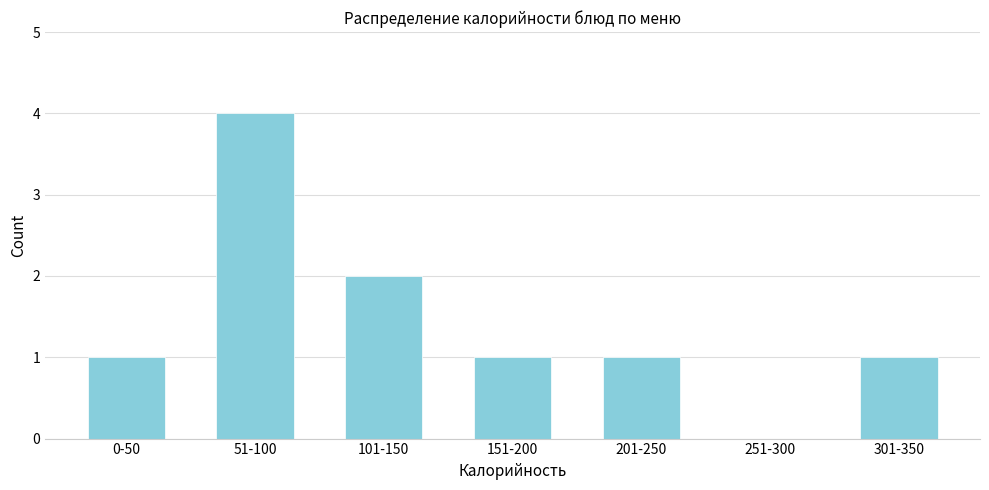

Reading left to right, transcribe all the data shown in this chart.

0-50=1	51-100=4	101-150=2	151-200=1	201-250=1	251-300=0	301-350=1